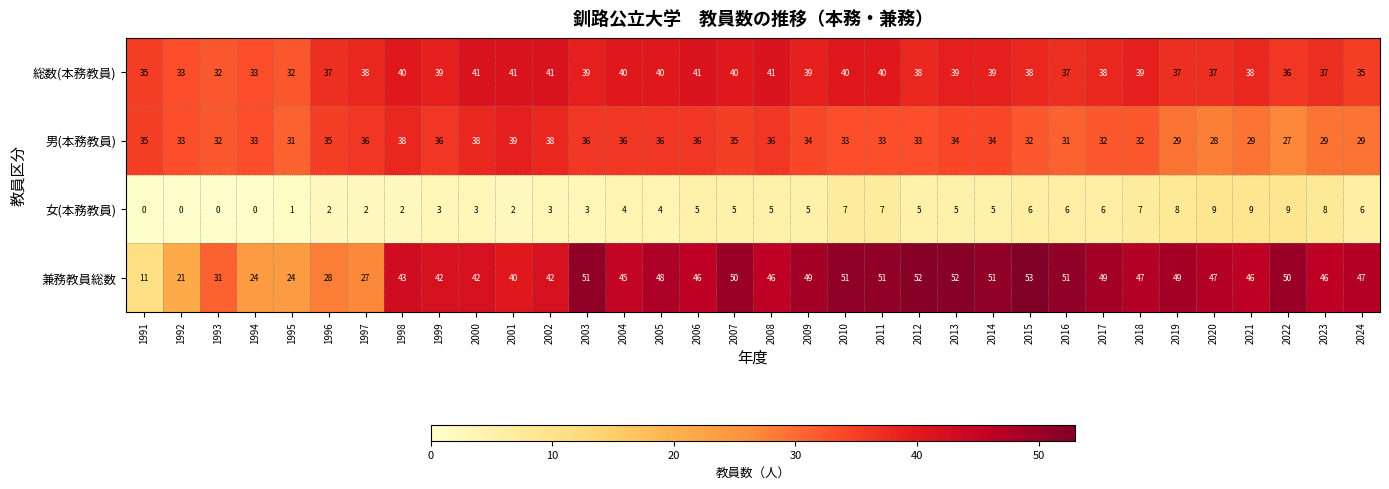

Which series has the widest spread of values?

兼務教員総数